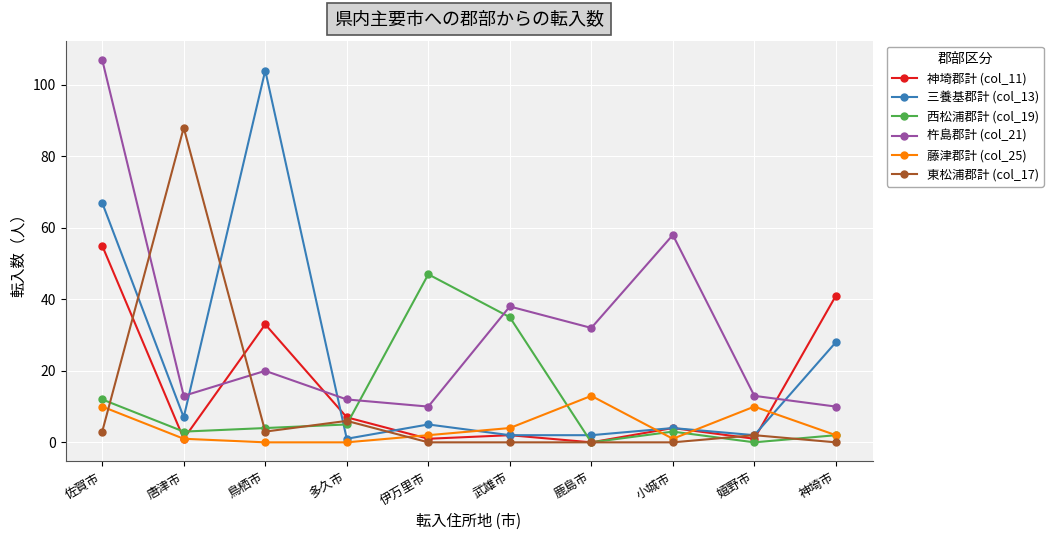

Between which two adjacent categories do 藤津郡計 (col_25) and 東松浦郡計 (col_17) first intersect?

佐賀市 and 唐津市